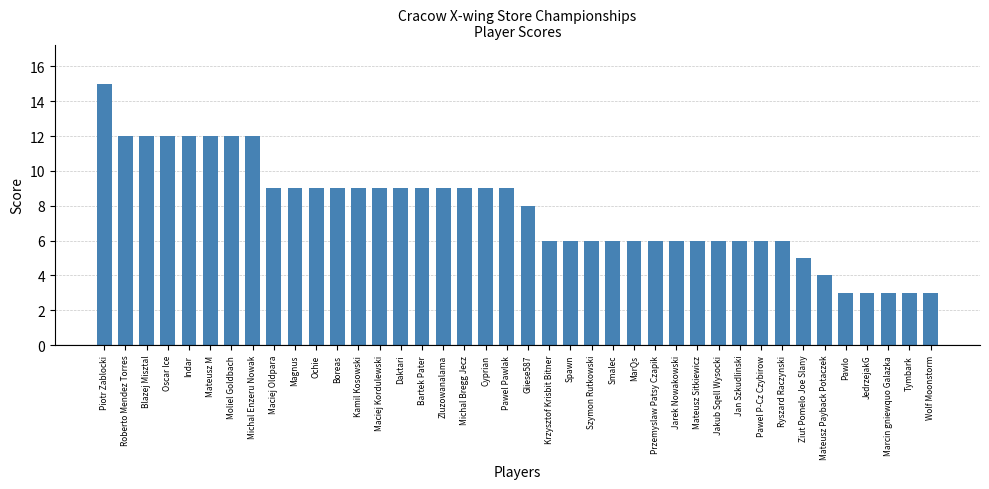

Reading left to right, transcribe all the data shown in this chart.

15	12	12	12	12	12	12	12	9	9	9	9	9	9	9	9	9	9	9	9	8	6	6	6	6	6	6	6	6	6	6	6	6	5	4	3	3	3	3	3